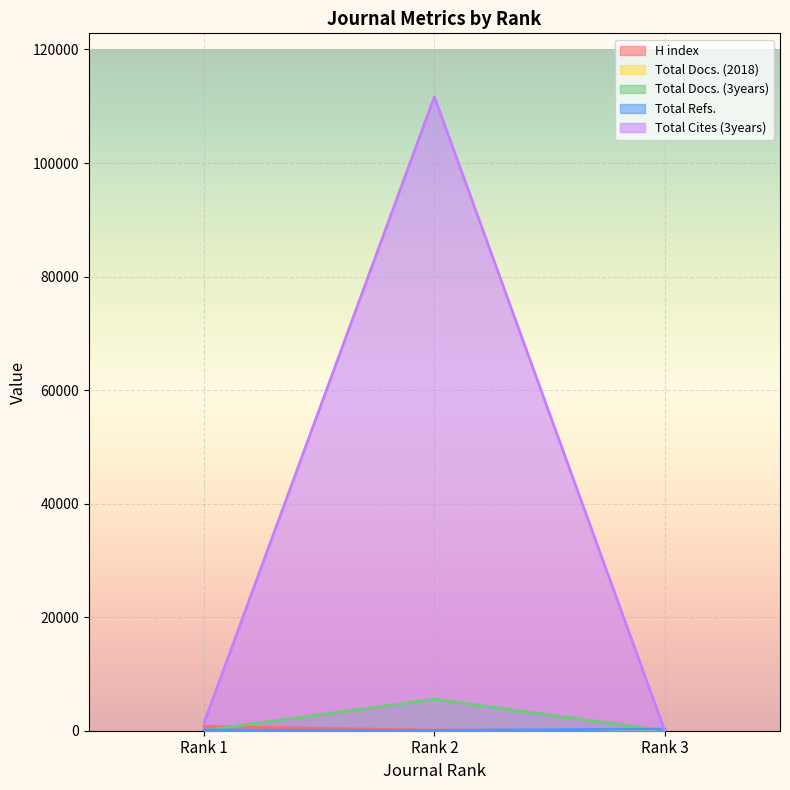

At which label does H index first exceed 113?

Rank 1